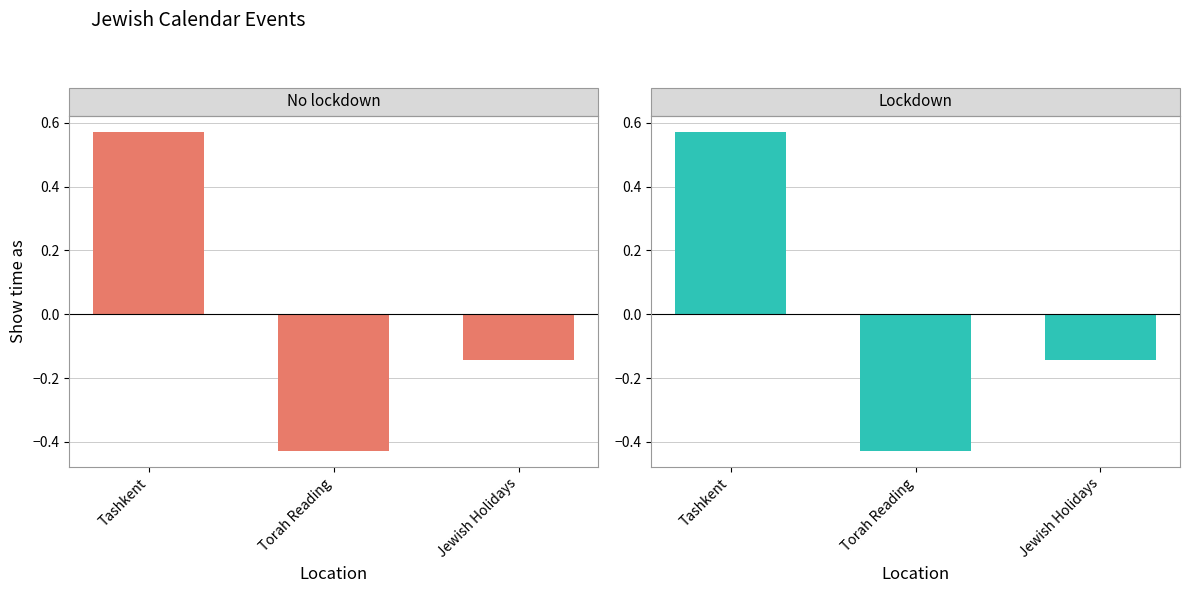

At which label is Lockdown closest to 0?

Jewish Holidays